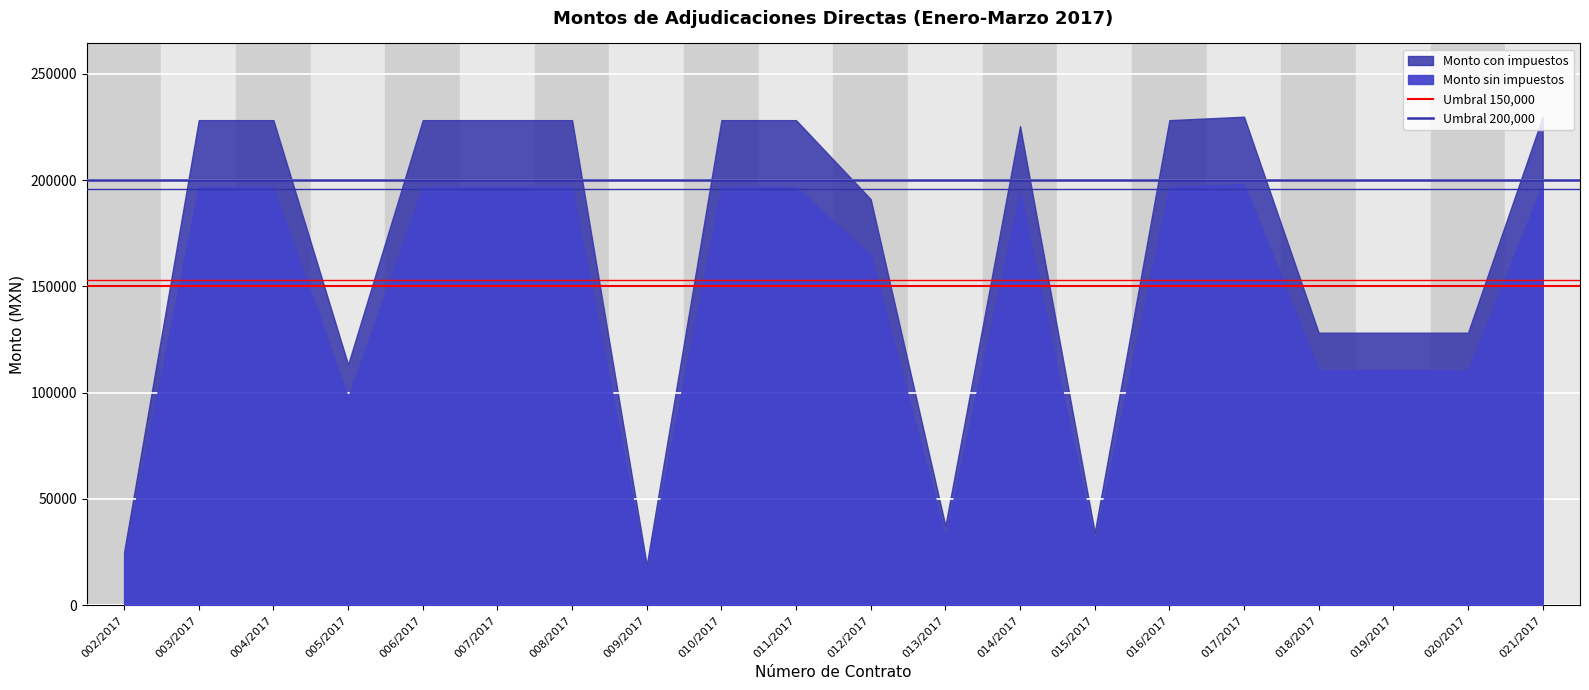

At which category does the chart reach its minimum across all series?

002/2017